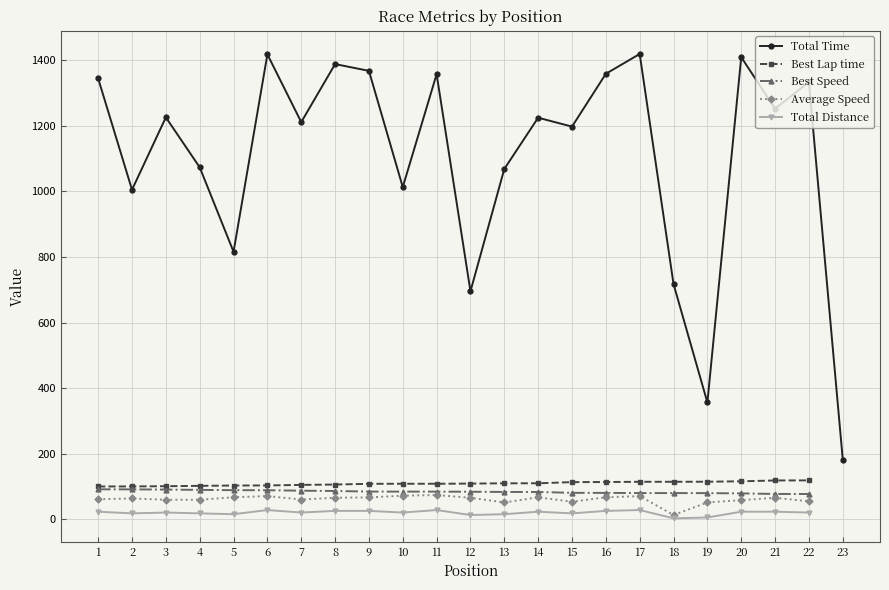

What is the difference between the Total Time values at 19 and 21?

896.5